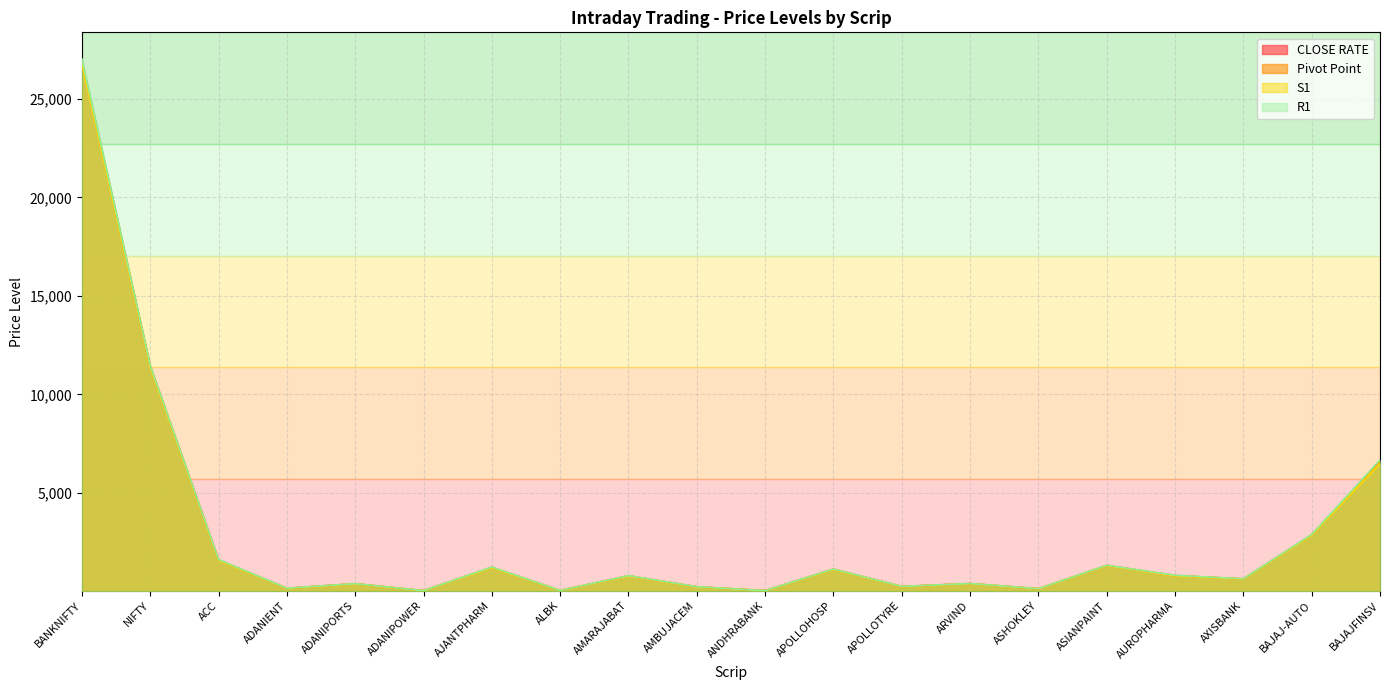

At which category does CLOSE RATE reach its first local peak?

ADANIPORTS